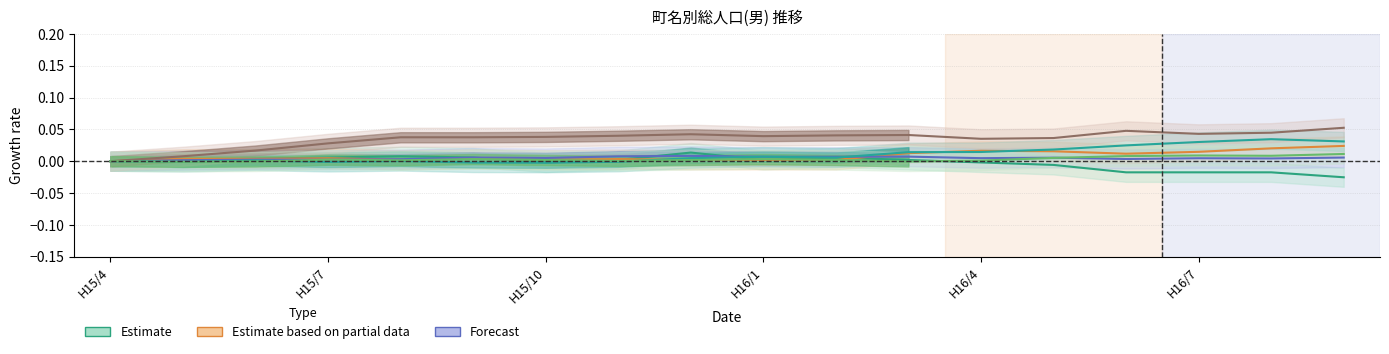

True or false: 大字佐知川 has a value of 0.0 at 13.

True